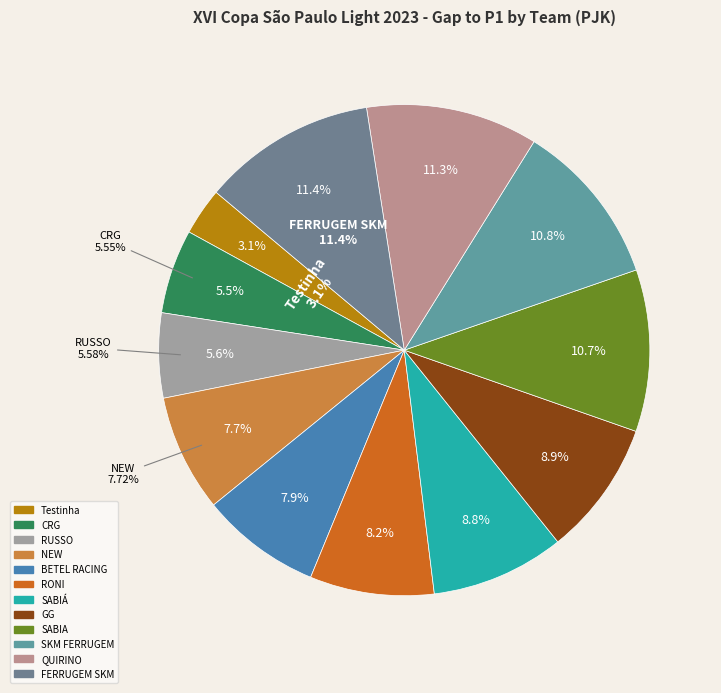

How many slices are in this pie chart?

12